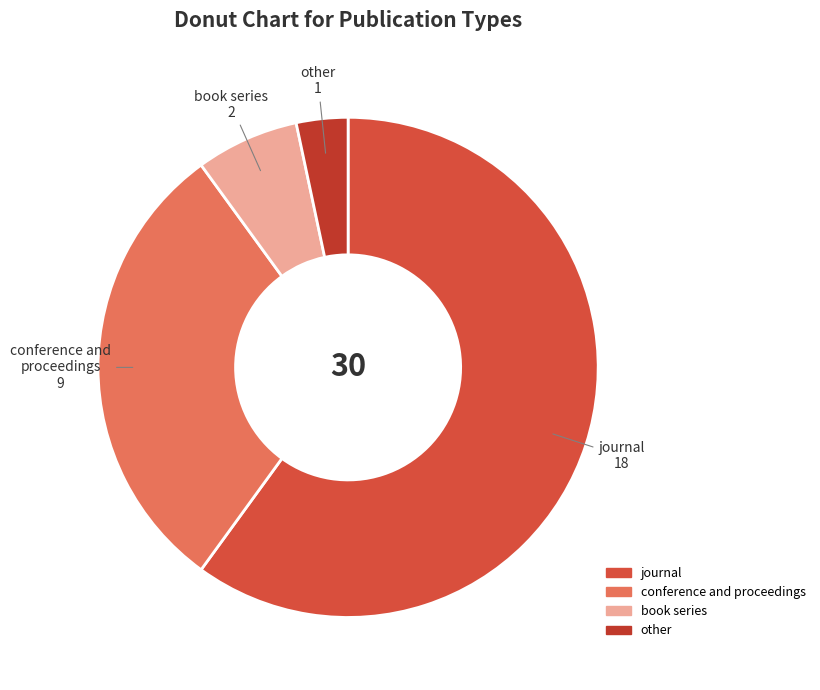

What is the ratio of the value at journal to the value at other?

18.0